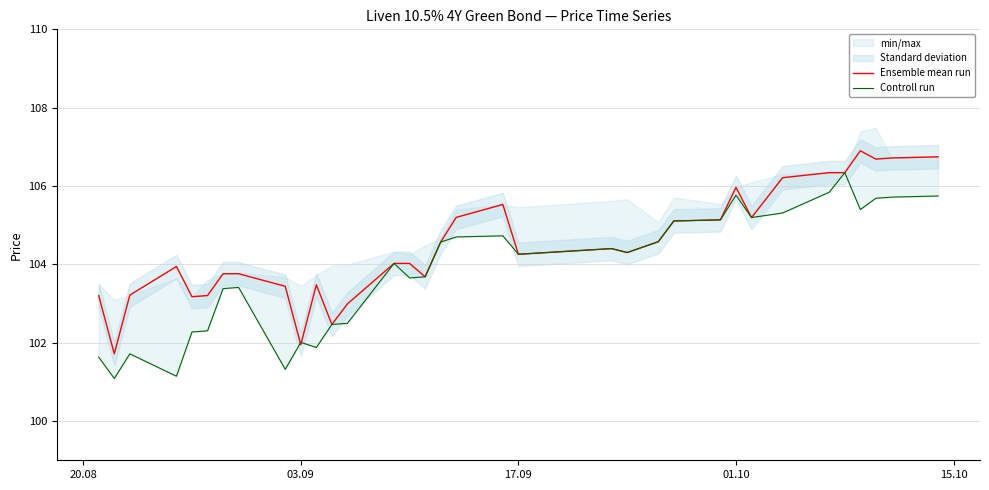

What is the lowest value of the Ensemble mean run series?

101.7